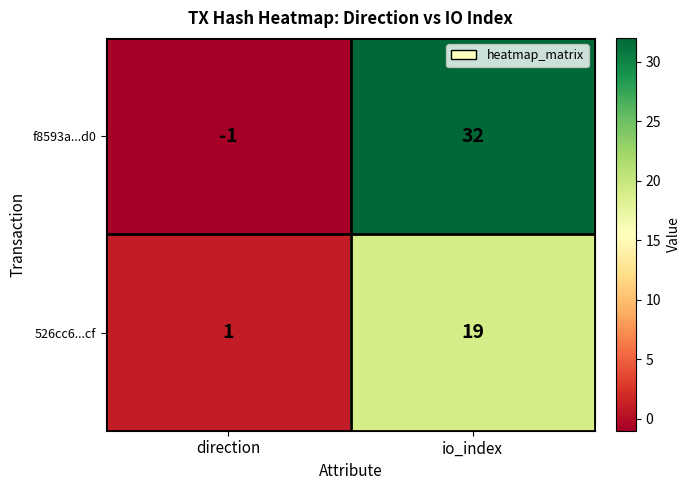

At which label is f8593a...d0 closest to 15?

direction